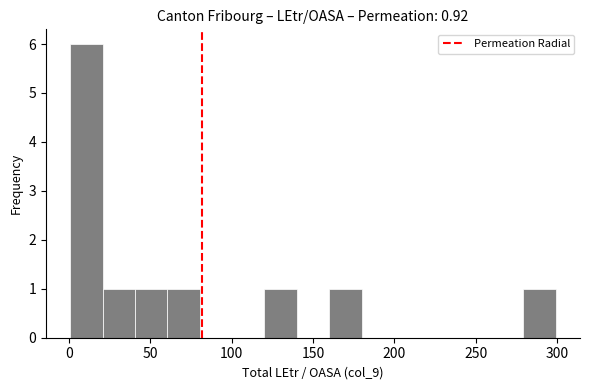

Around what value on the x-axis is the tallest bar? Give the approximate position of its centre, as read against the axis.

10